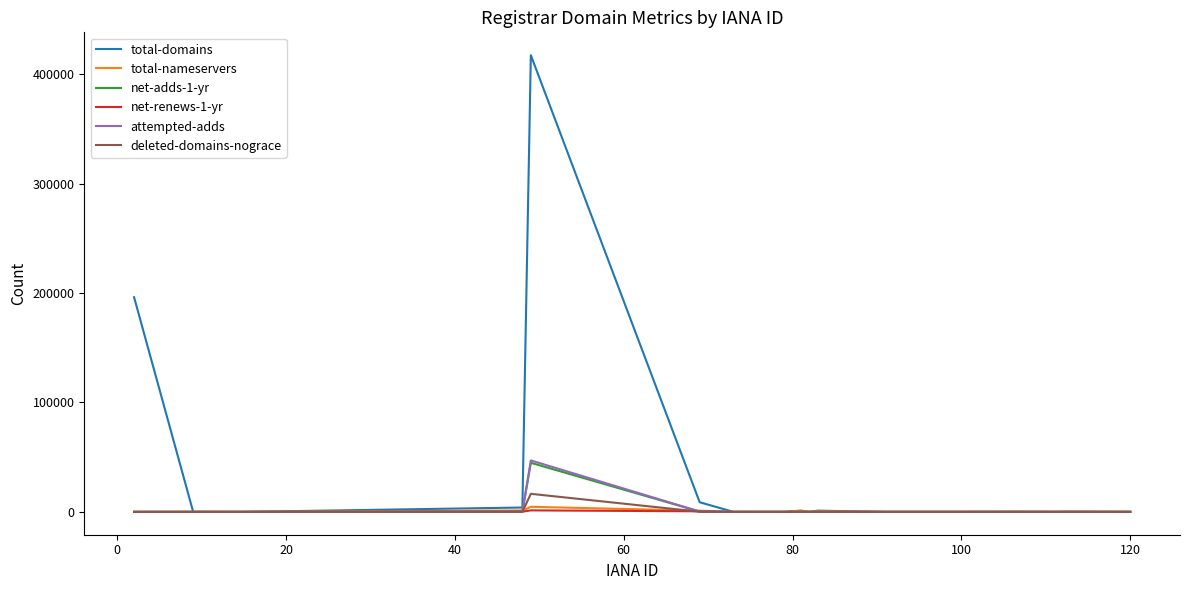

What is the greatest value displayed?

417373